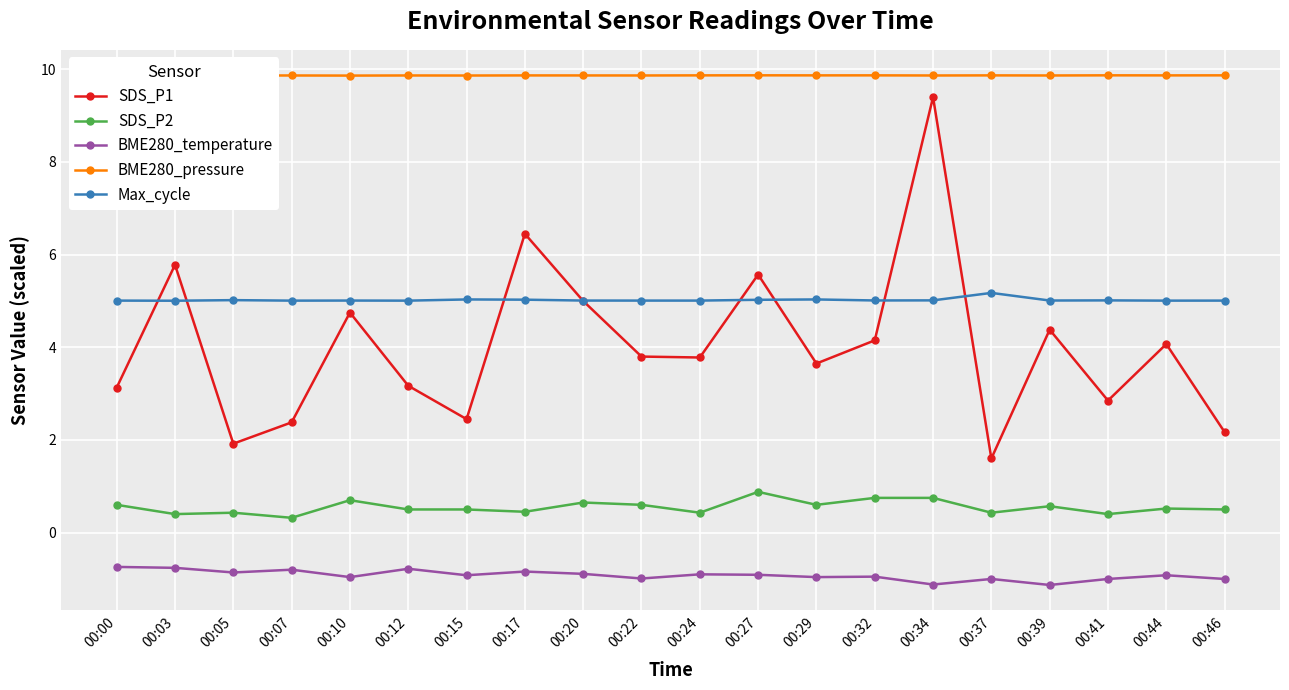

What is the smallest value displayed?

-1.1